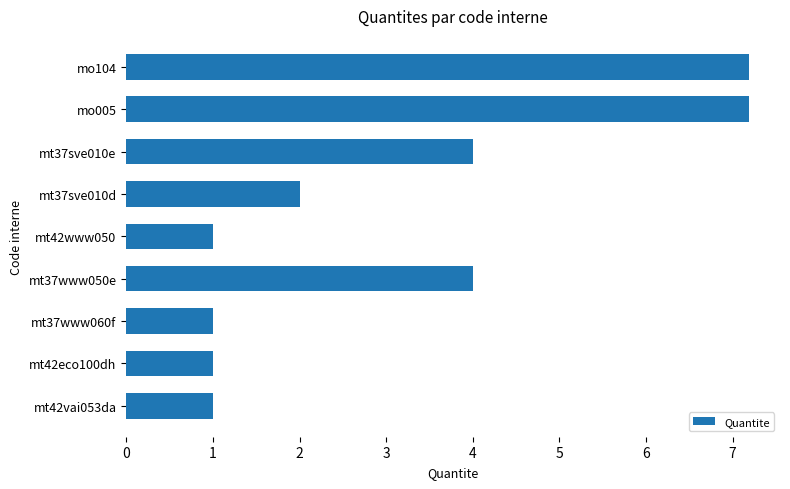

Are the bars grouped side by side (vs. stacked)?

No